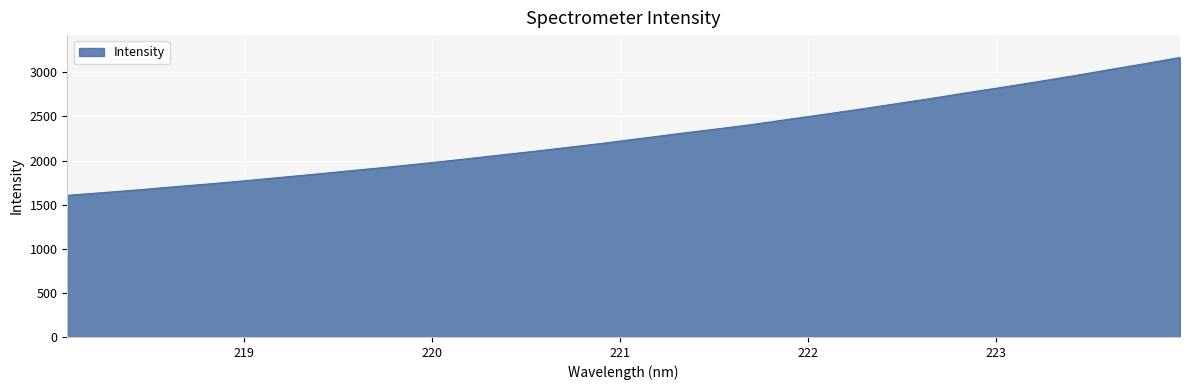

Reading right to left, list all the values displayed in this chart.

3168.1	3096.7	3028.3	2958.2	2891.8	2827.4	2764.9	2700.1	2638.8	2577.8	2519.3	2462.0	2404.3	2353.5	2303.8	2252.2	2200.1	2152.2	2104.8	2059.9	2014.1	1970.5	1928.4	1889.1	1849.2	1811.2	1772.6	1736.7	1703.4	1668.1	1636.7	1605.3